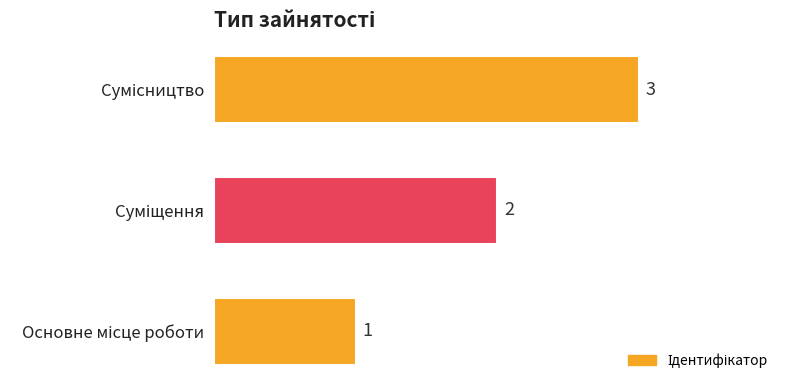

What is the sum of all values?

6